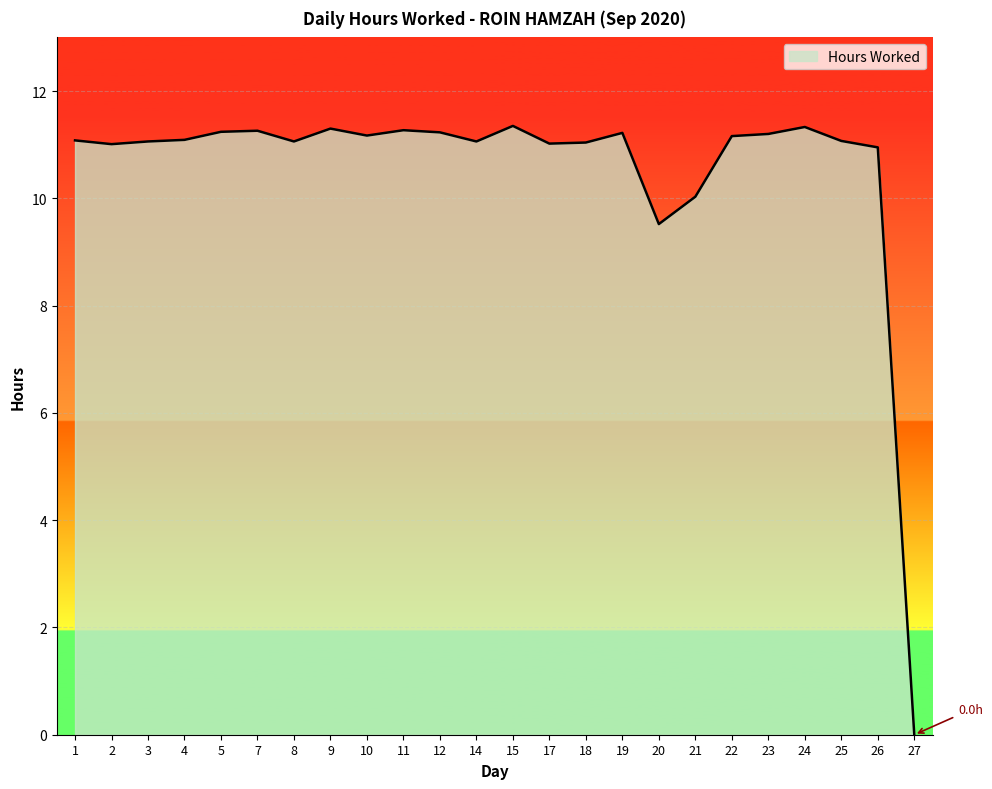

Which category has the lowest value across all series?

27